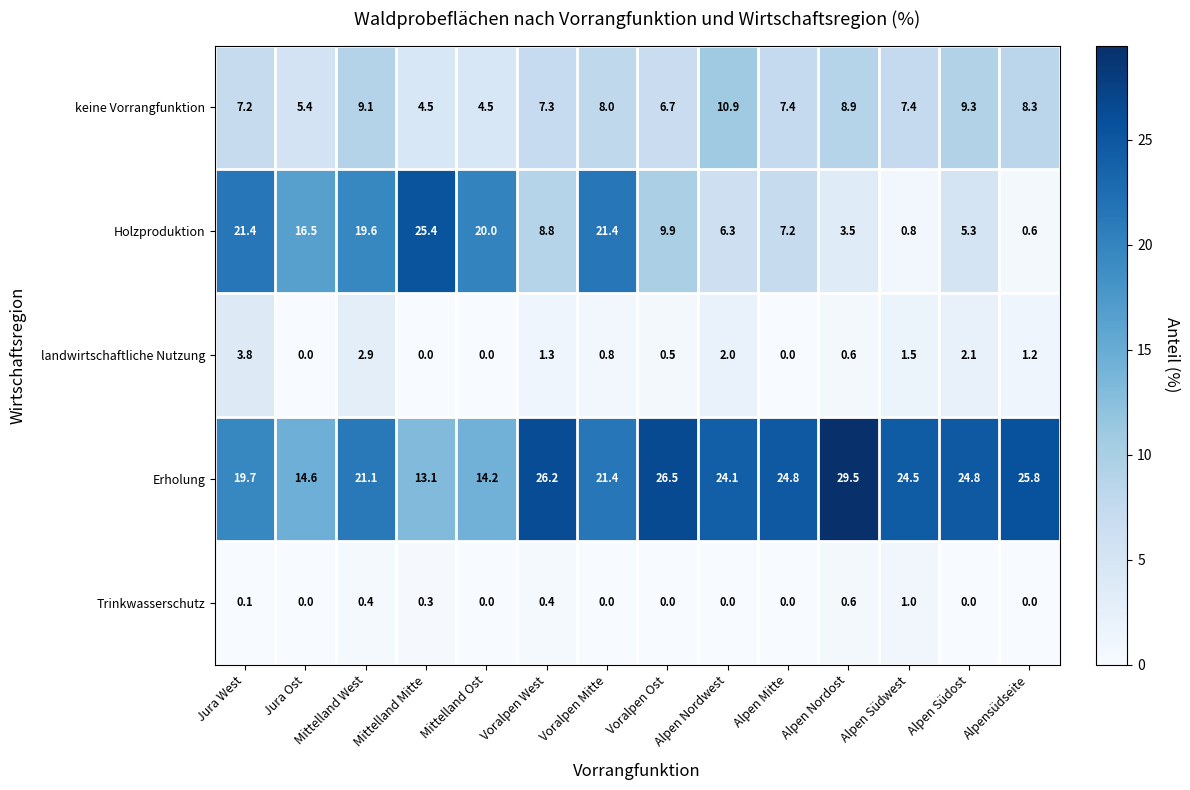

The value of landwirtschaftliche Nutzung at Alpen Südwest is 1.5. True or false?

True